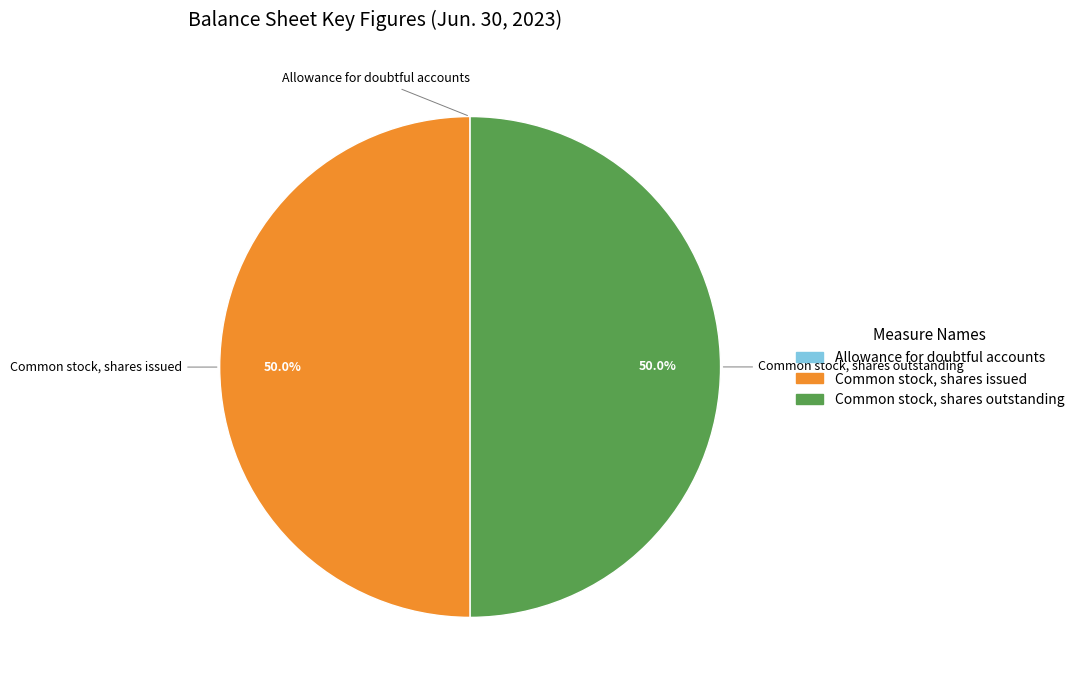

To the nearest percent, what percentage of the pie is Common stock, shares outstanding?

50%